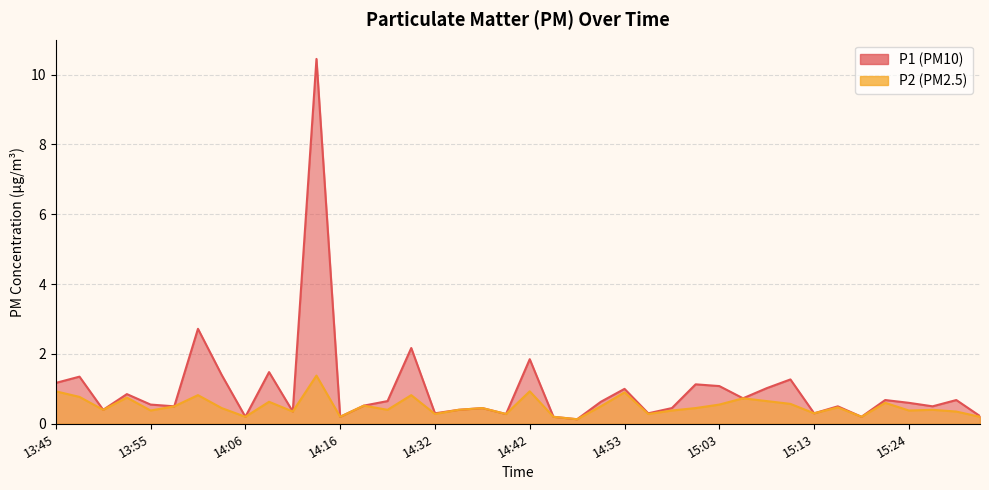

What is the total value across all series at 13:48?

2.1